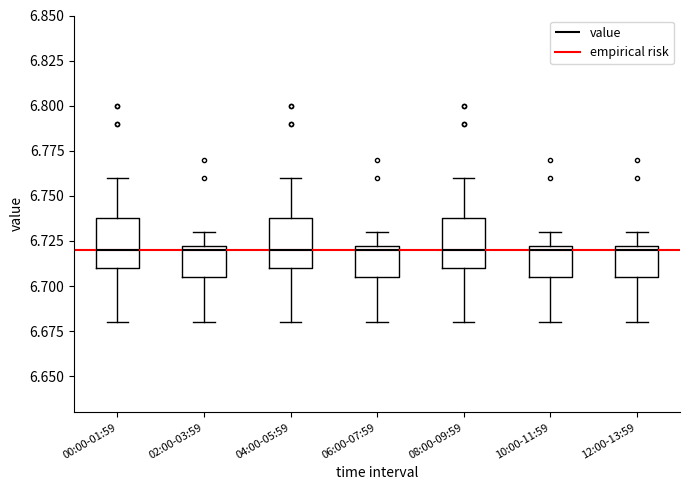

Reading left to right, transcribe this box plot: for each box, give where its median line is, the range the box spans, and where its two whiskers end, as read against the y-axis. The values are not printed on the chart, so give them approximately, as read against the axis.

00:00-01:59: median 6.720, box 6.710 to 6.740, whiskers 6.680 to 6.760
02:00-03:59: median 6.720, box 6.705 to 6.725, whiskers 6.680 to 6.730
04:00-05:59: median 6.720, box 6.710 to 6.740, whiskers 6.680 to 6.760
06:00-07:59: median 6.720, box 6.705 to 6.725, whiskers 6.680 to 6.730
08:00-09:59: median 6.720, box 6.710 to 6.740, whiskers 6.680 to 6.760
10:00-11:59: median 6.720, box 6.705 to 6.725, whiskers 6.680 to 6.730
12:00-13:59: median 6.720, box 6.705 to 6.725, whiskers 6.680 to 6.730